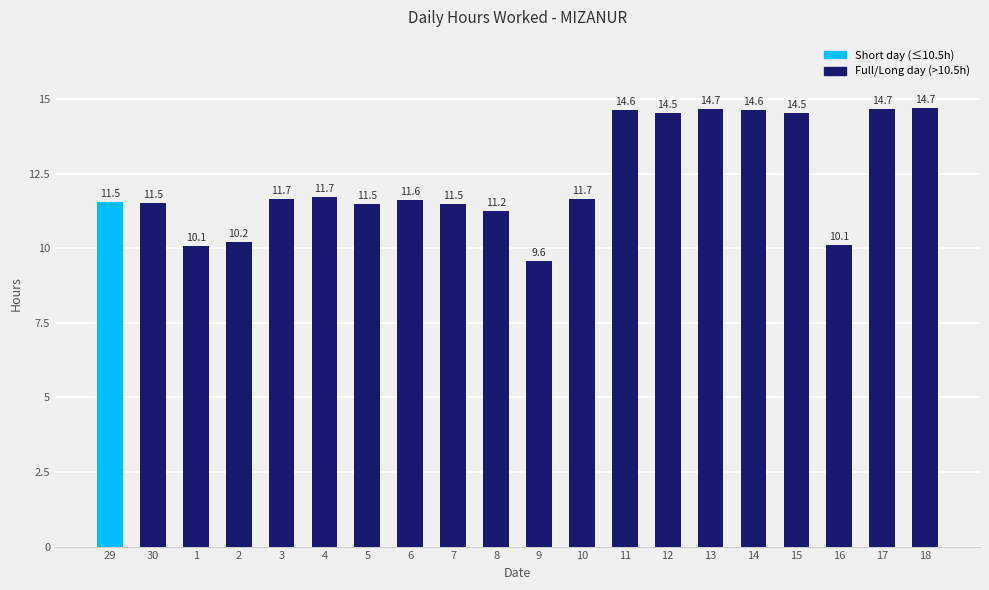

What is the average value?

12.3